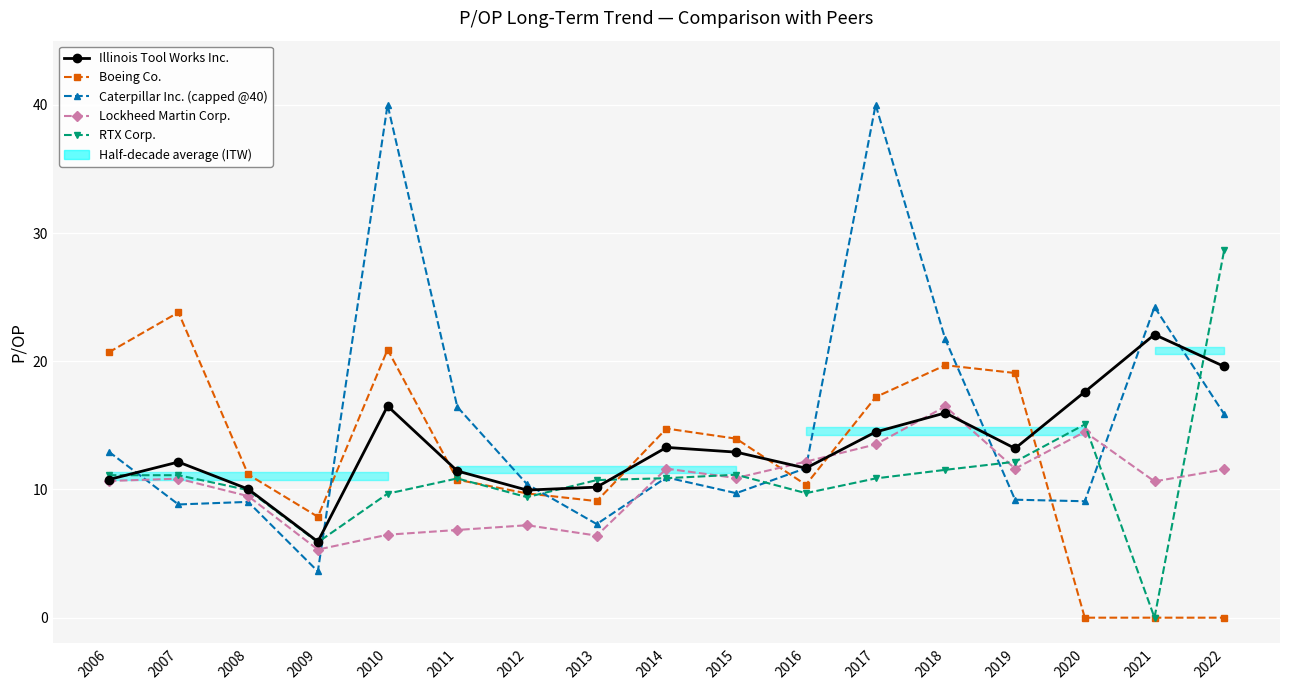

List the labels in order of Lockheed Martin Corp. value, largest first.

2018, 2020, 2017, 2016, 2014, 2019, 2022, 2015, 2007, 2006, 2021, 2008, 2012, 2011, 2010, 2013, 2009